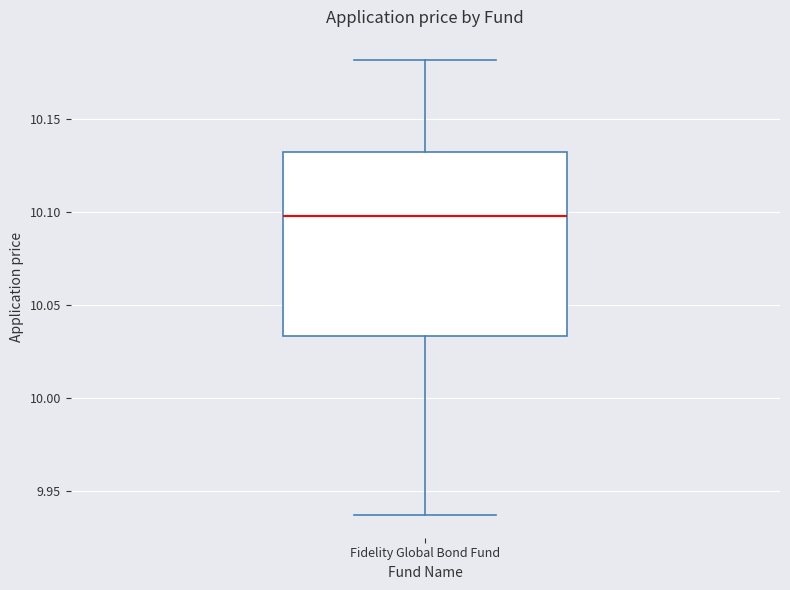

Where is the upper edge of the box for Fidelity Global Bond Fund on the y-axis? The values are not printed on the chart, so give them approximately, as read against the axis.

10.130